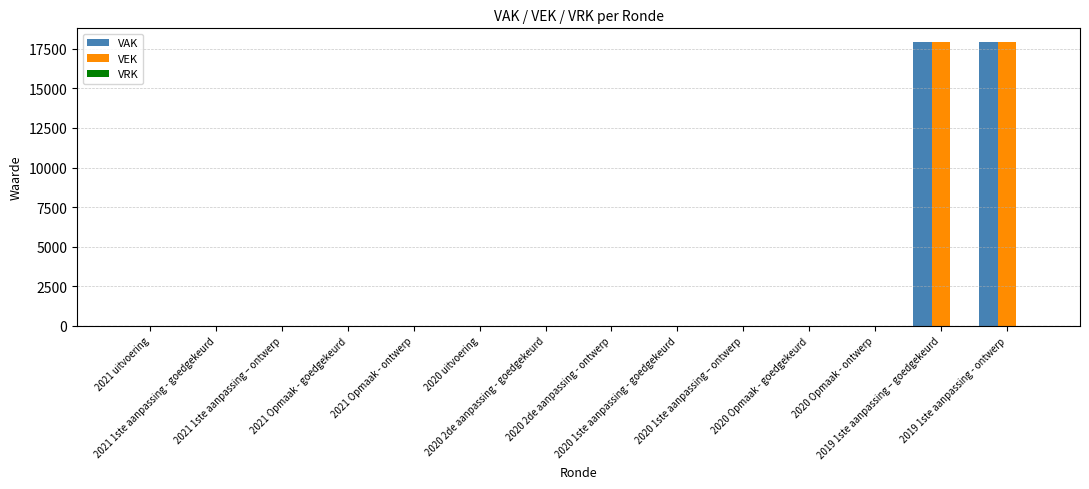

What is the sum of all VAK values?

35800